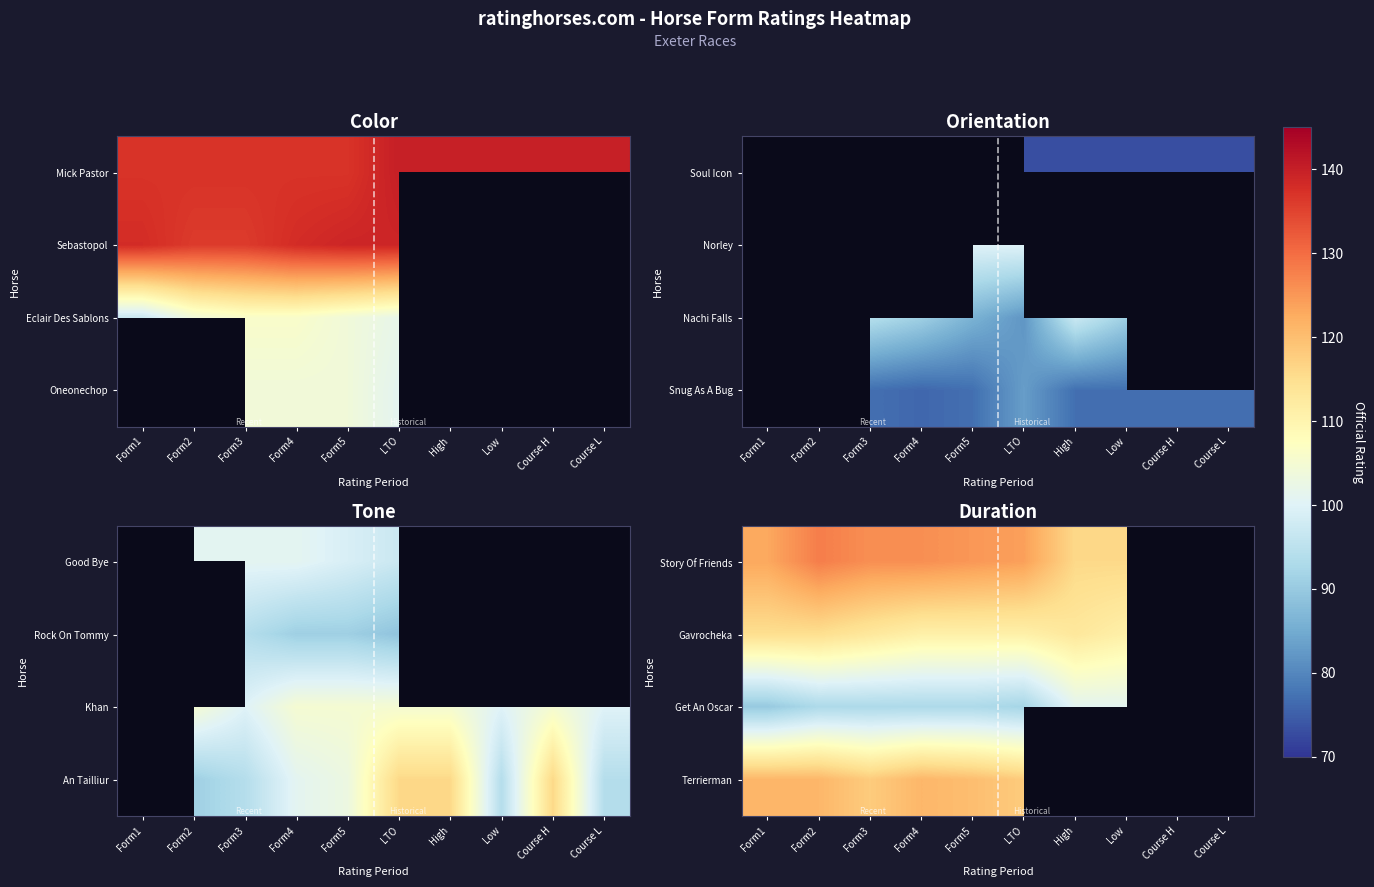

What is the spread (max minus min) of values at Form2?

35.0